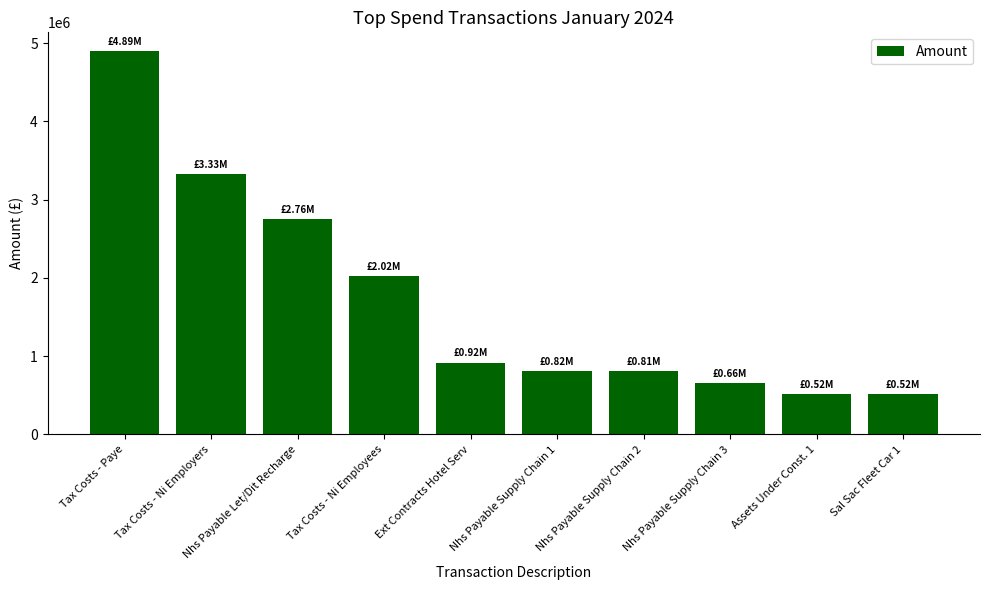

What is the average value?

1724460.6